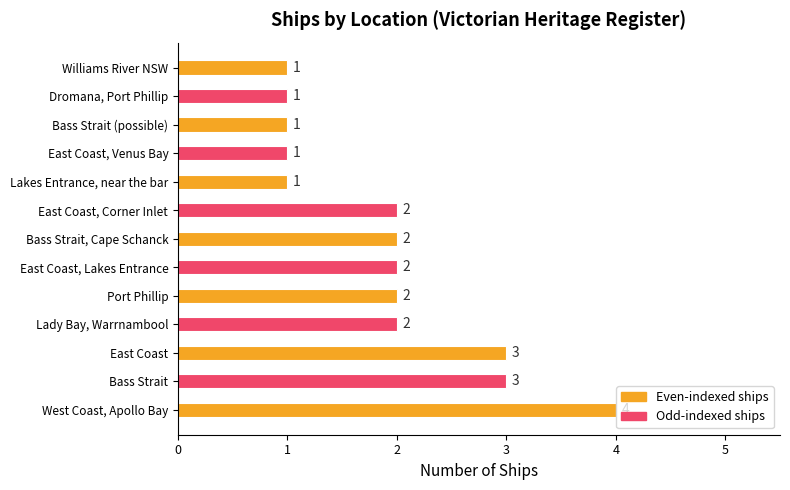

Reading bottom to top, extract all data points from this chart.

West Coast, Apollo Bay=4	Bass Strait=3	East Coast=3	Lady Bay, Warrnambool=2	Port Phillip=2	East Coast, Lakes Entrance=2	Bass Strait, Cape Schanck=2	East Coast, Corner Inlet=2	Lakes Entrance, near the bar=1	East Coast, Venus Bay=1	Bass Strait (possible)=1	Dromana, Port Phillip=1	Williams River NSW=1